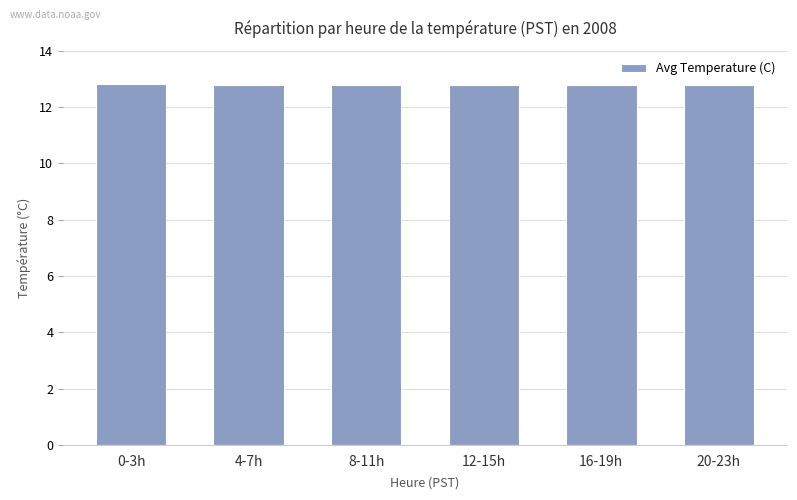

What is the label of the 3rd bar from the right?

12-15h